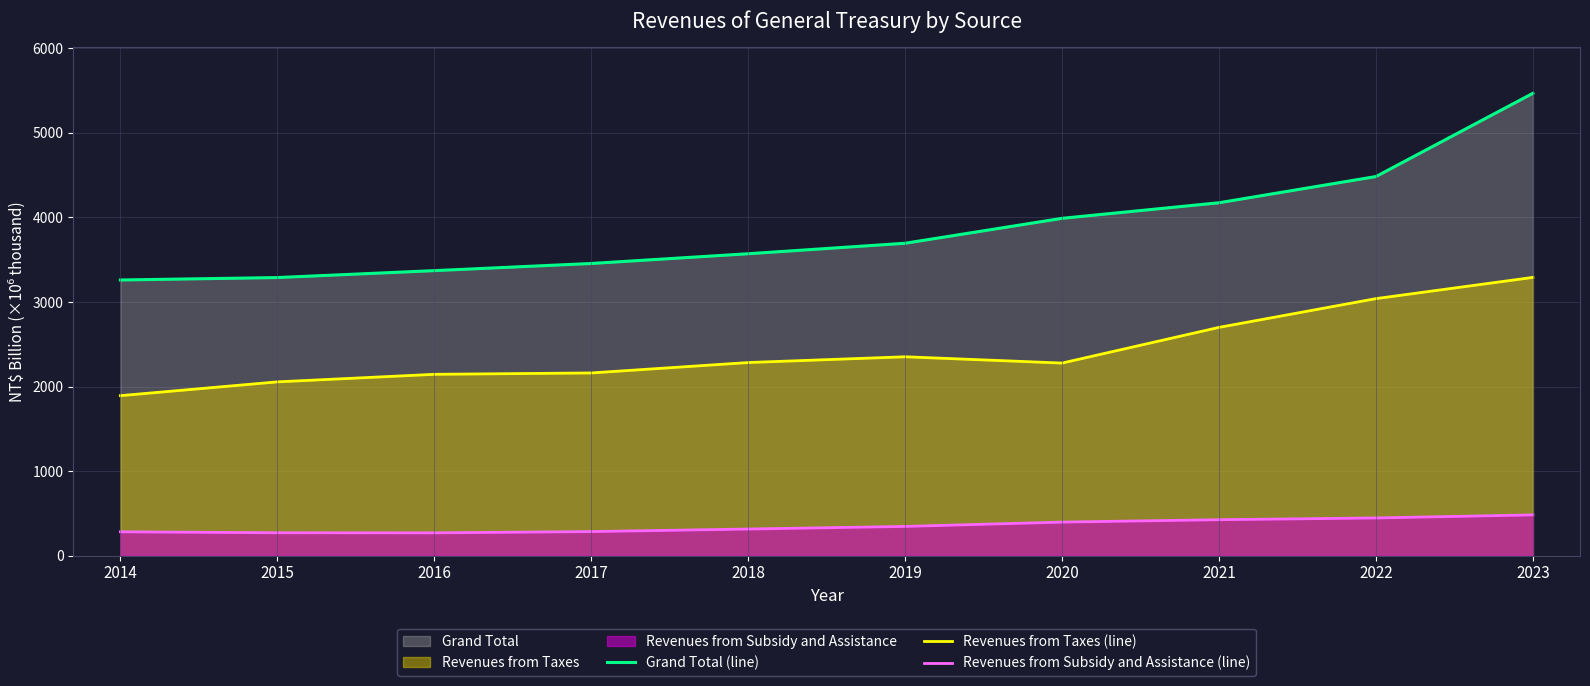

What is the spread (max minus min) of values at 2017?

3171.4